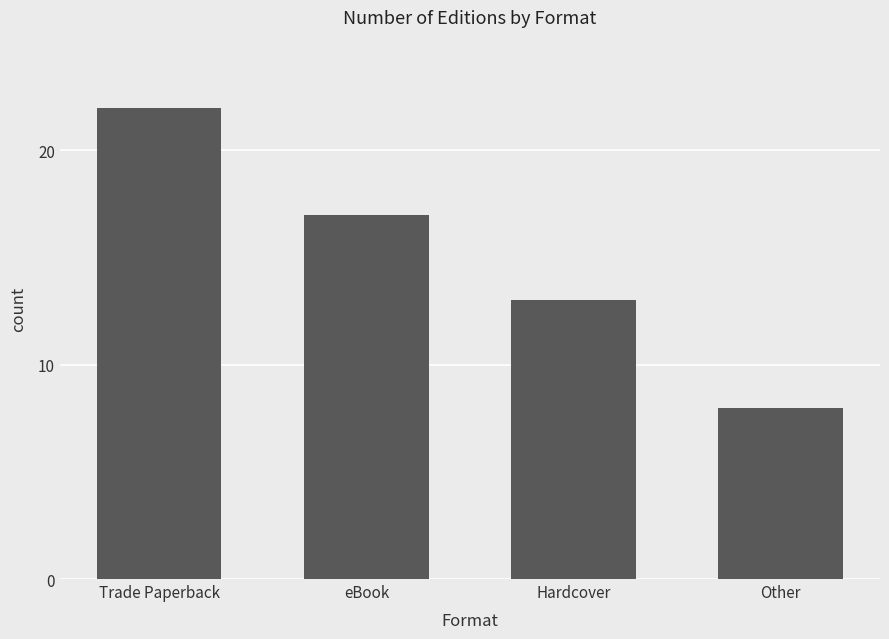

What is the change in value from Trade Paperback to eBook?

-5